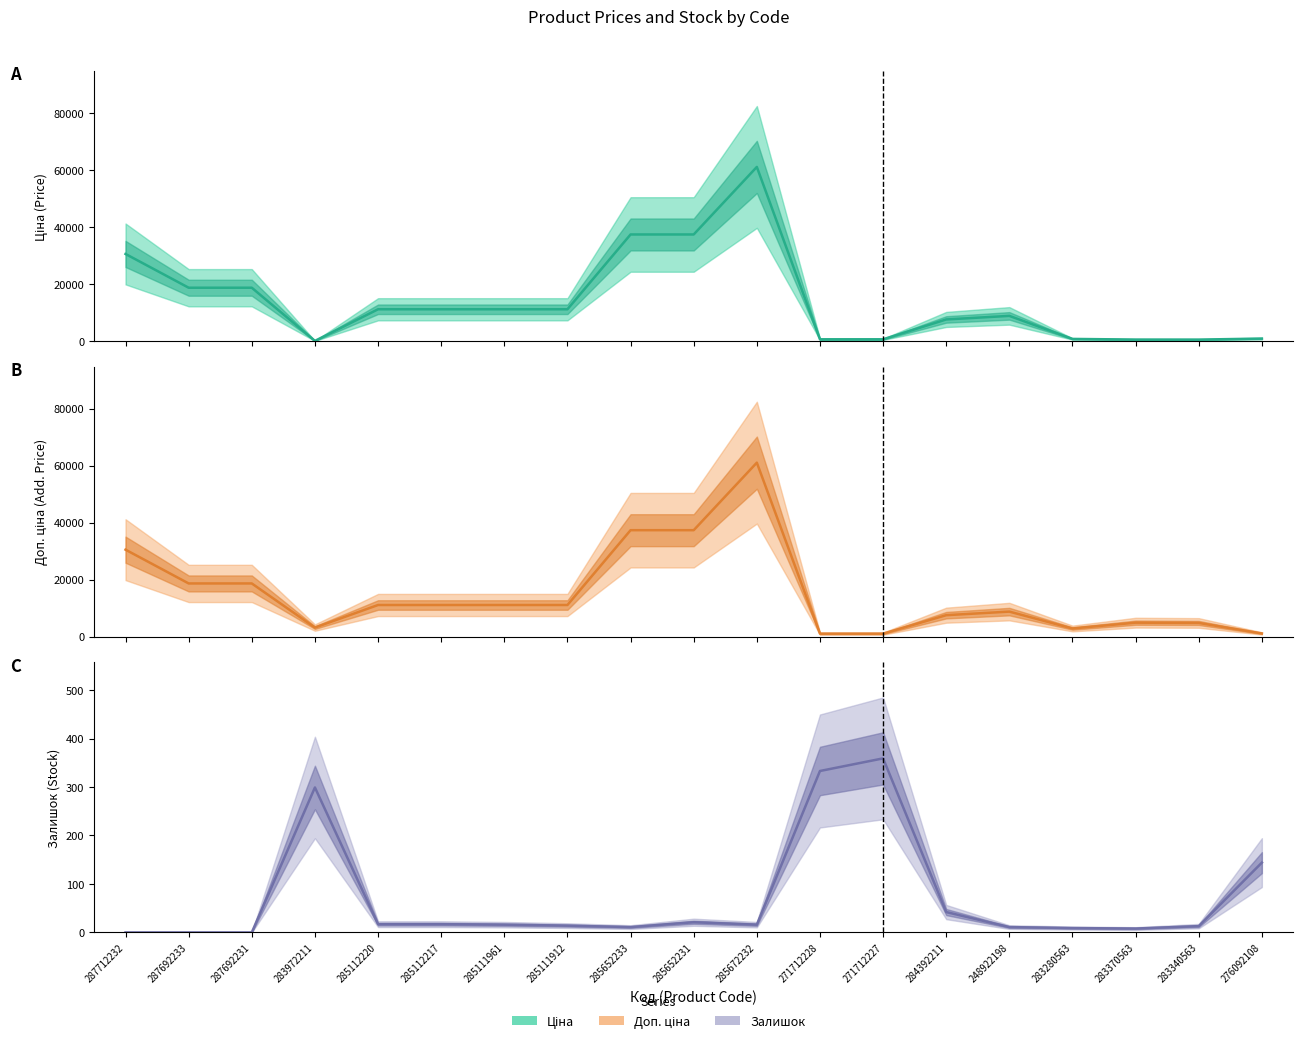

What is the average value of the Доп. ціна series?

14919.8